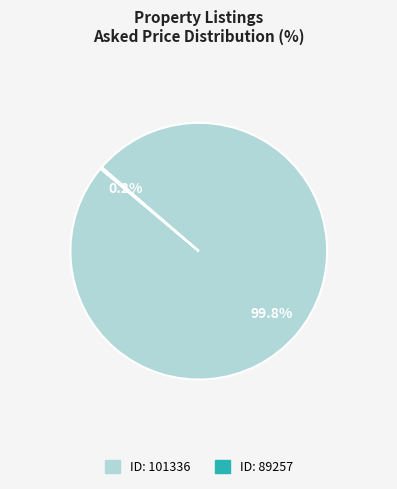

Is there a majority slice in this chart?

Yes